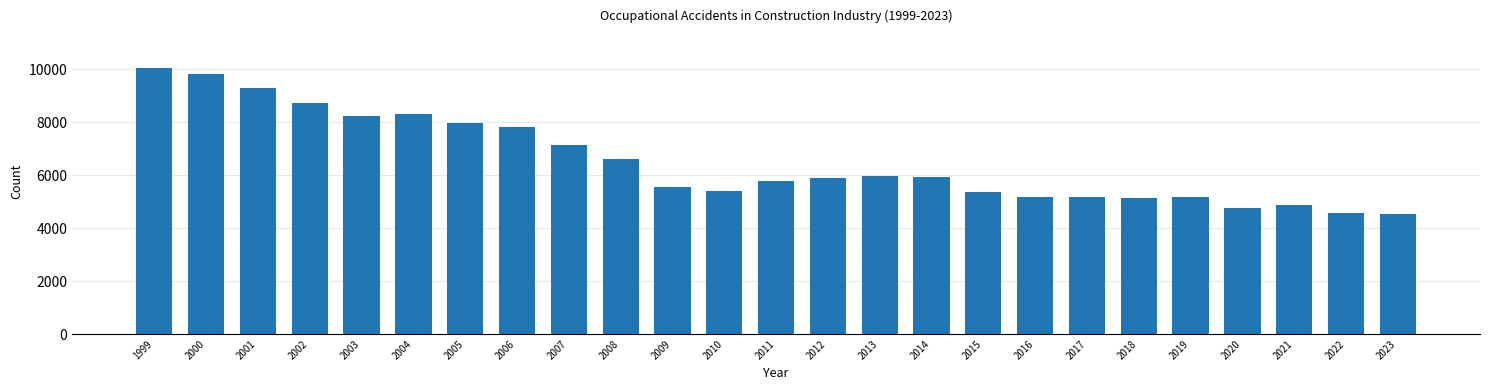

What is the change in value from 2007 to 2019?

-1970